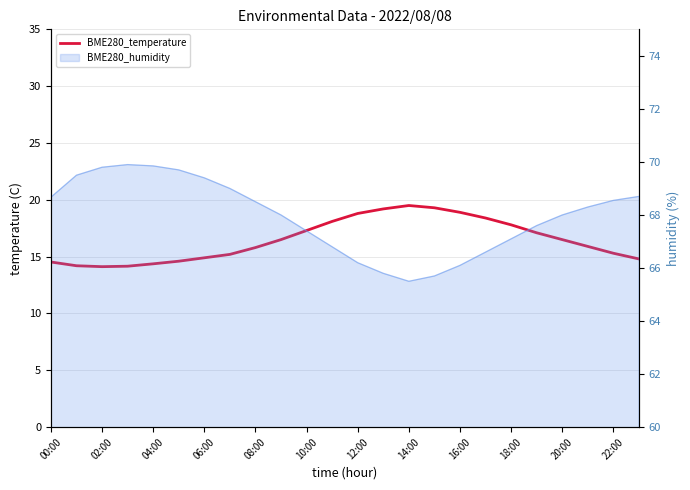

How many lines are shown in the chart?

1